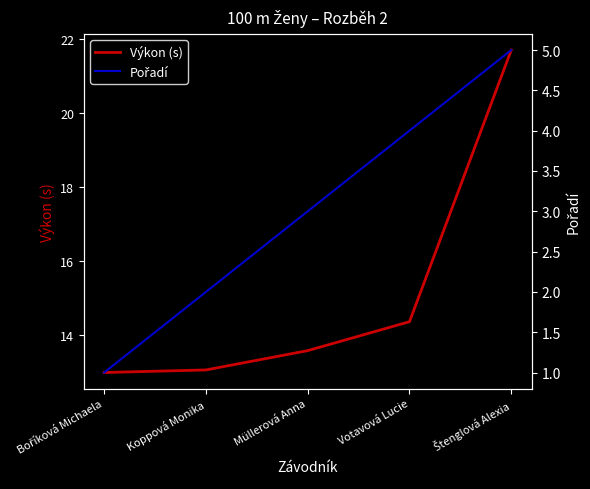

True or false: Pořadí and Výkon (s) cross at least once.

False